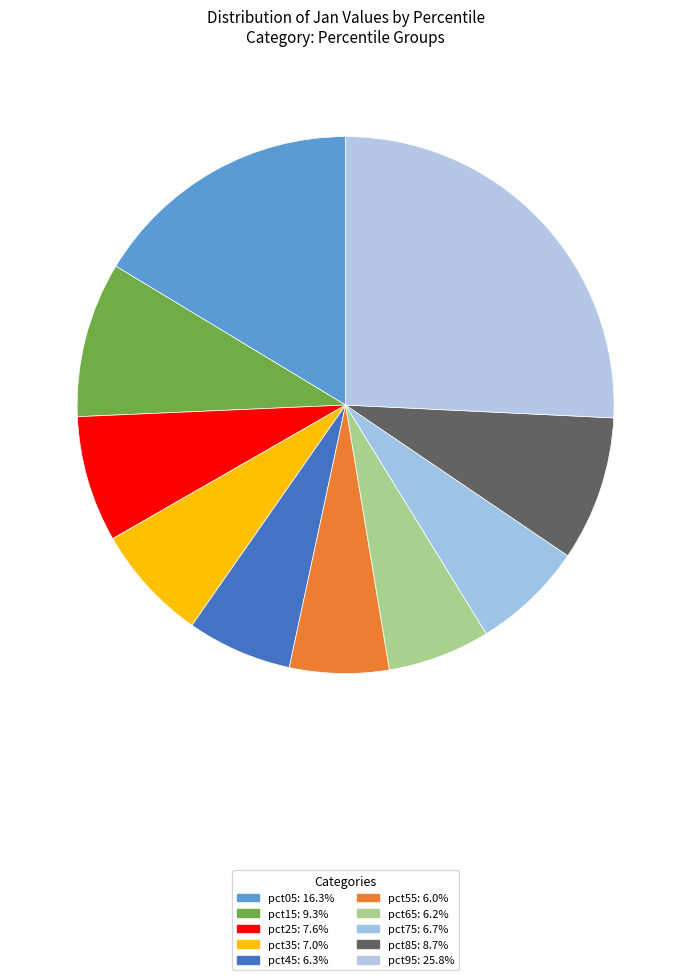

To the nearest percent, what percentage of the pie is pct85?

9%